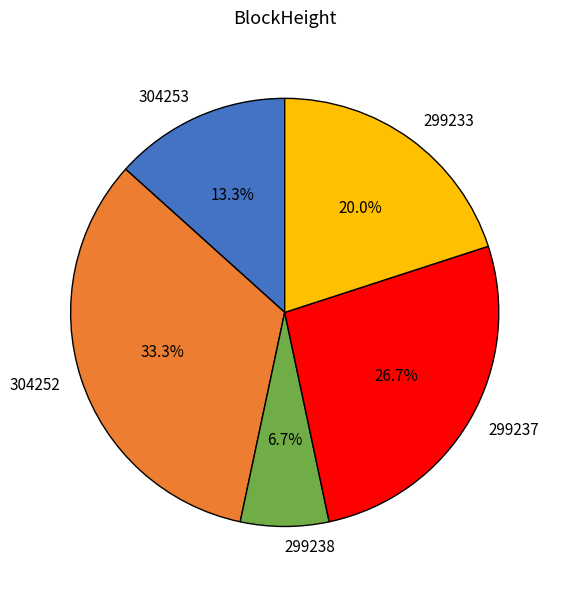

Does 304253 account for over 50% of the chart?

No